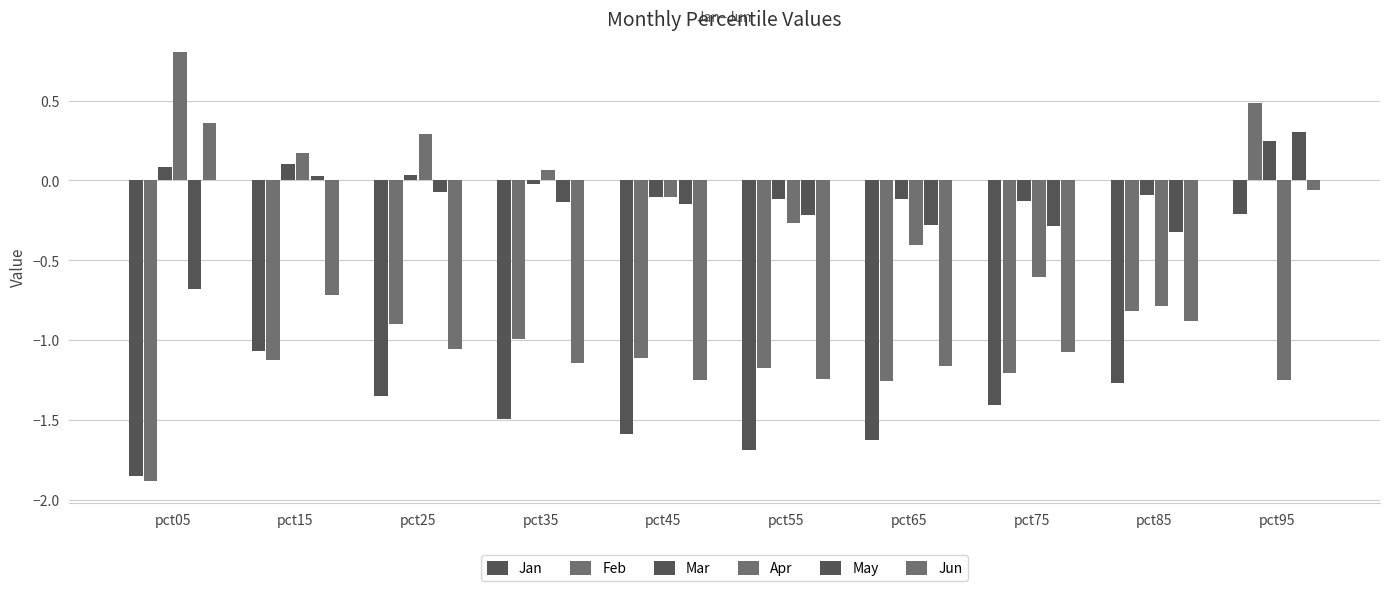

How many groups of bars are there?

10